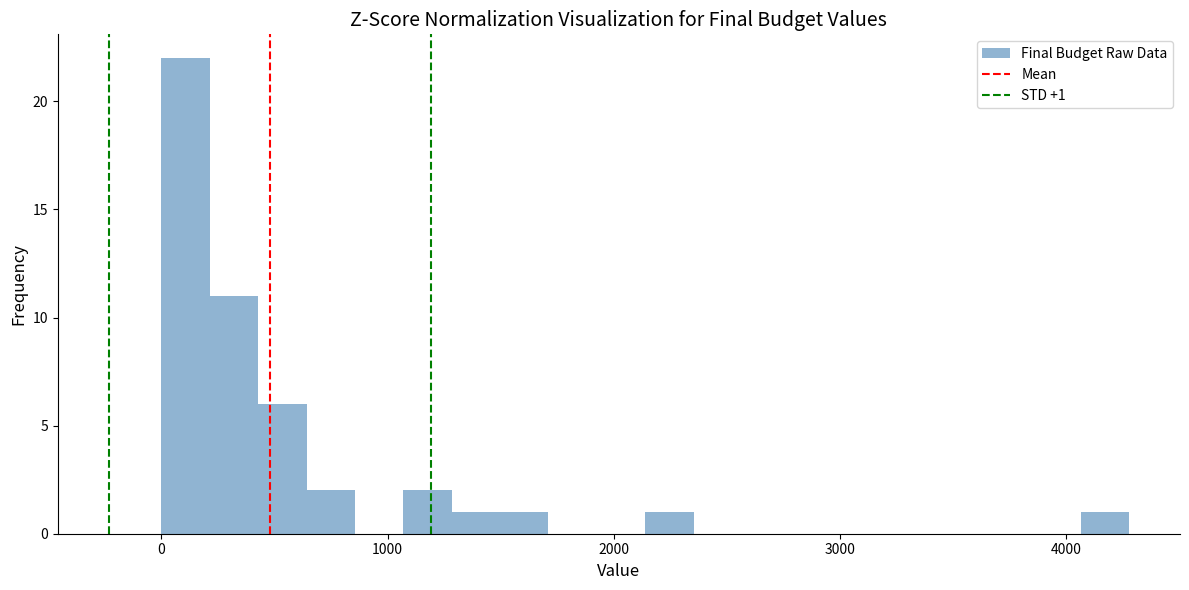

Read against the x-axis, roughly where is the centre of the tallest bar?

100